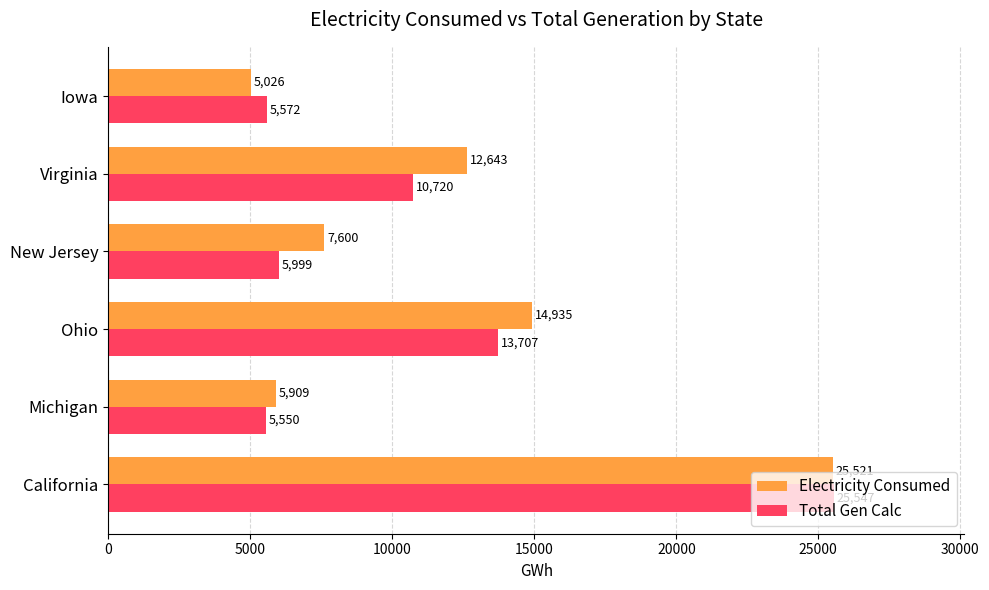

Is it true that Electricity Consumed equals 45514 at California?

False